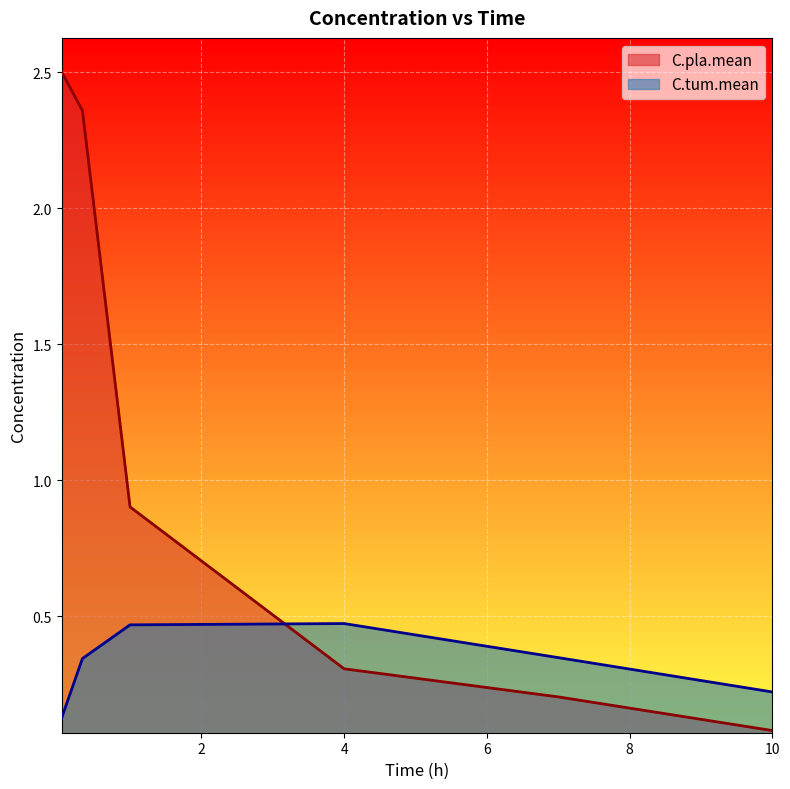

Reading right to left, what are all the values shown in this chart?

C.pla.mean: 10.0=0.1	7.0=0.2	4.0=0.3	1.0=0.9	0.333=2.4	0.0417=2.5
C.tum.mean: 10.0=0.2	7.0=0.3	4.0=0.5	1.0=0.5	0.333=0.3	0.0417=0.1